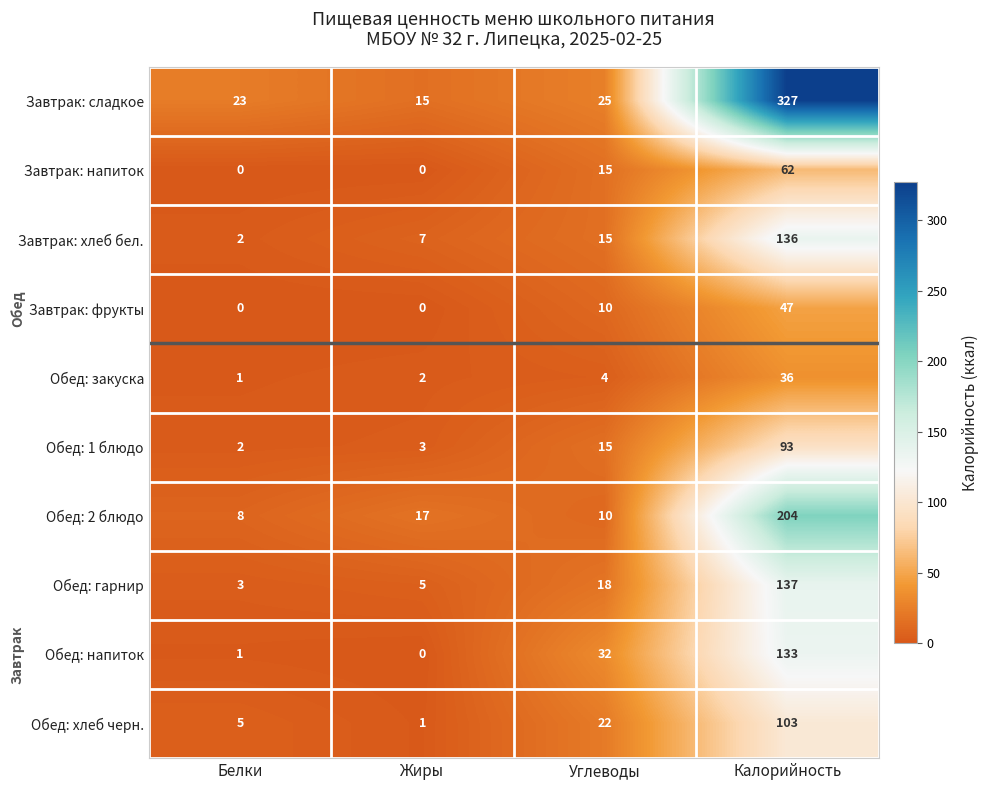

How many categories are shown in the chart?

4